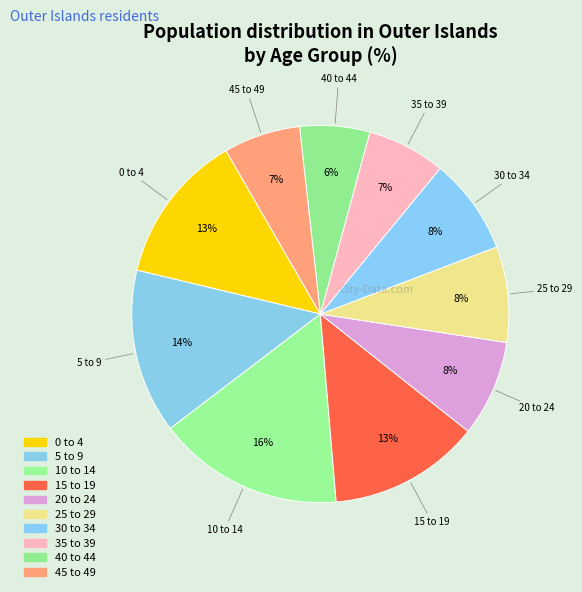

Count the number of slices in the pie.

10